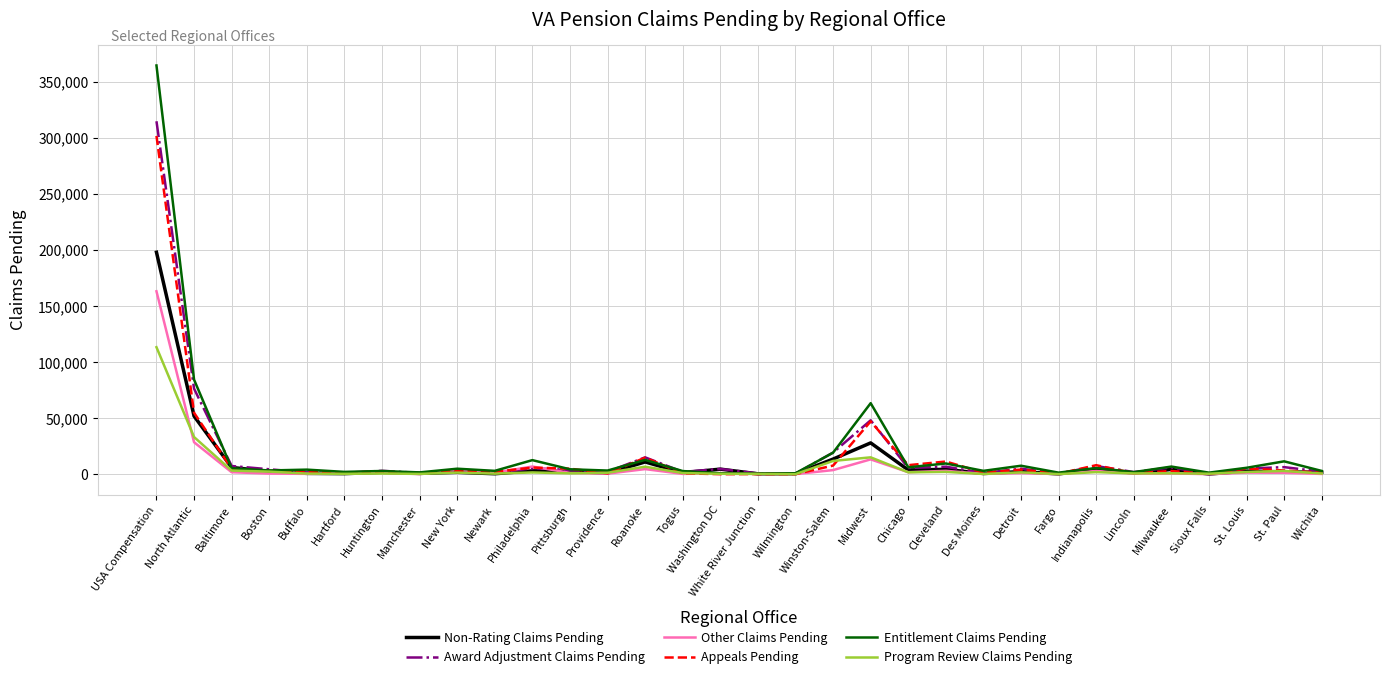

Rank the series by their maximum value, from highest to lowest.

Entitlement Claims Pending, Award Adjustment Claims Pending, Appeals Pending, Non-Rating Claims Pending, Other Claims Pending, Program Review Claims Pending